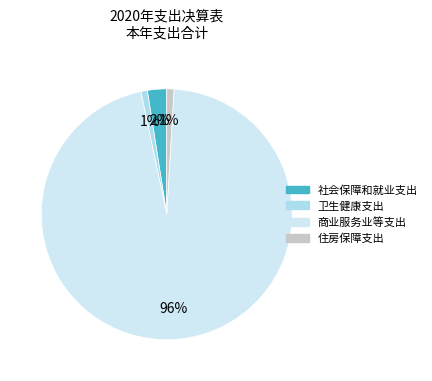

Which category has the biggest portion of the pie?

商业服务业等支出